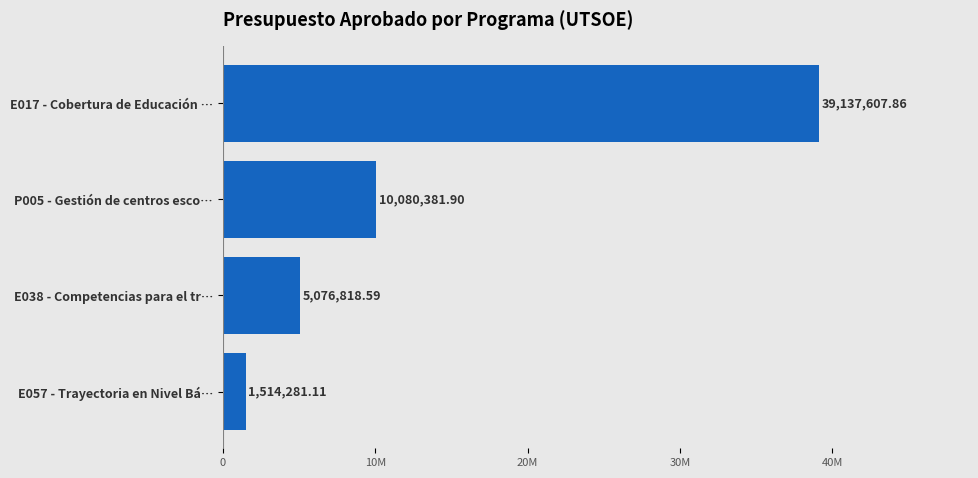

Which label corresponds to the largest value in the chart?

E017 - Cobertura de Educación …